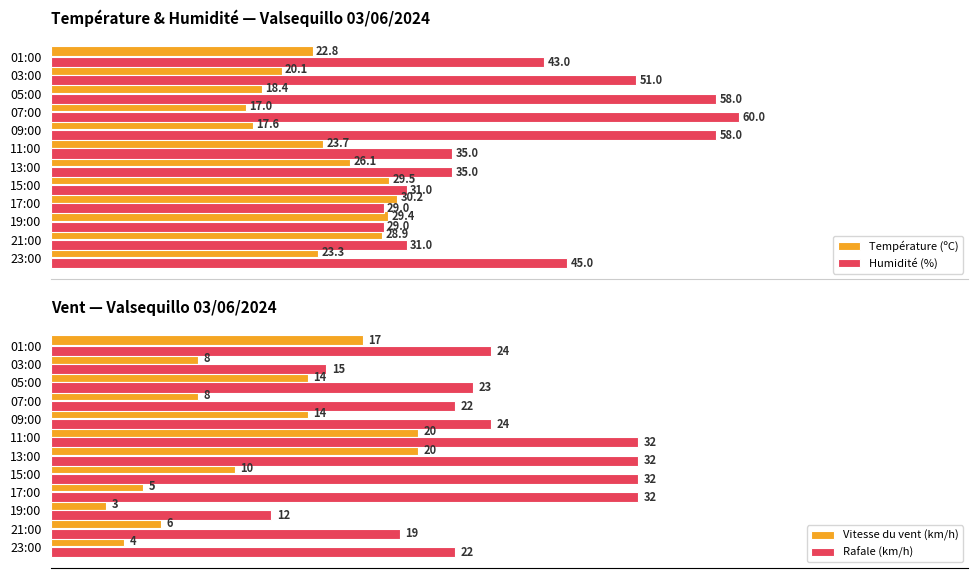

How many bars are there in total?

48